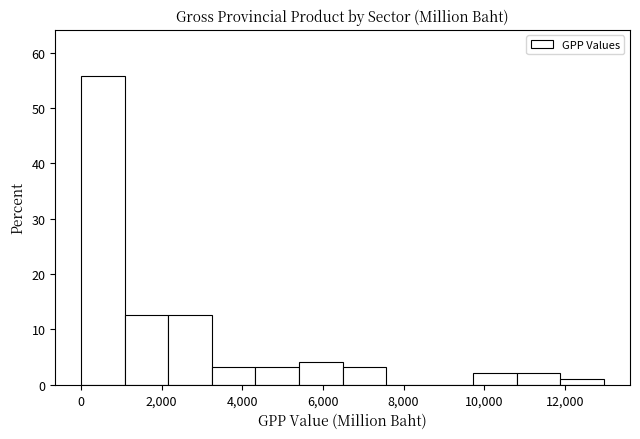

How tall is the bar that spans 6400 to 7600 on the x-axis? Neither the bar edges nor the heights are printed on the chart, so give them approximately, as read against the axes.

3